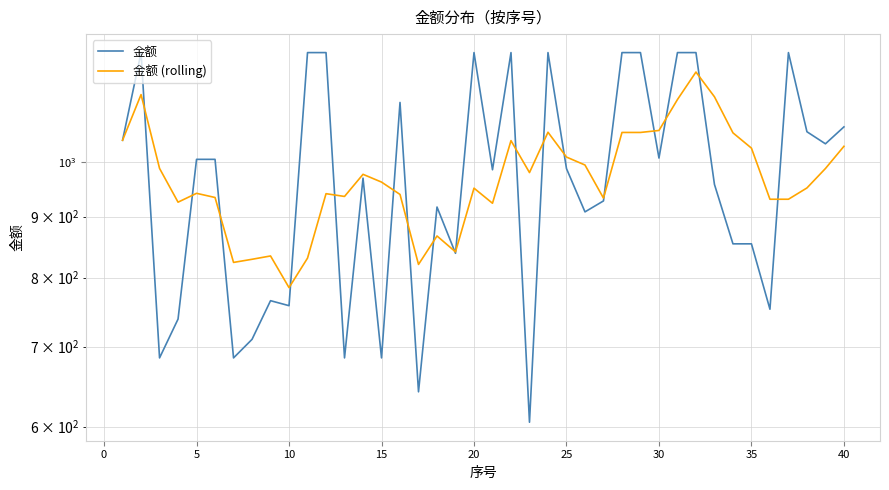

What is the smallest value displayed?

605.0